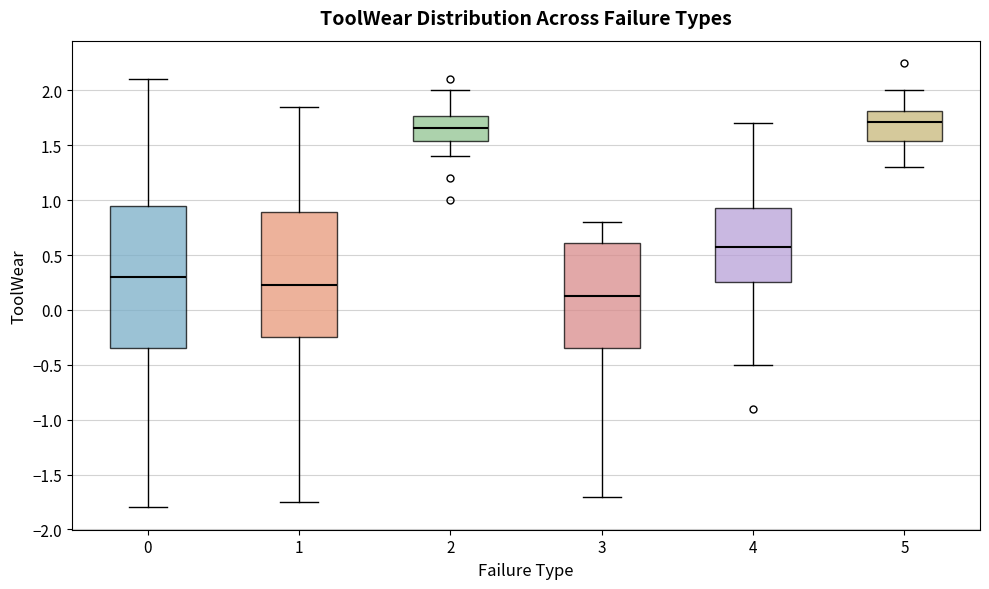

Which box's median line is the lowest?

3